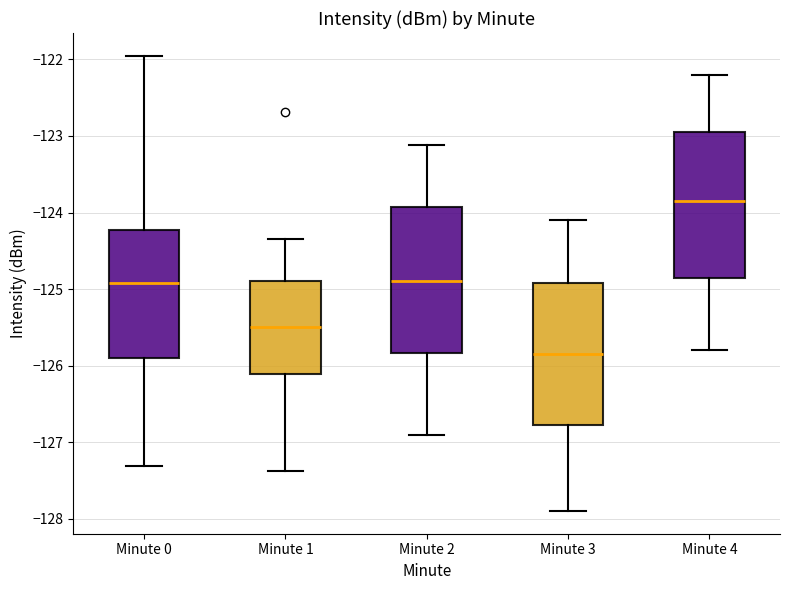

Where is the upper edge of the box for Minute 2 on the y-axis? The values are not printed on the chart, so give them approximately, as read against the axis.

-123.9